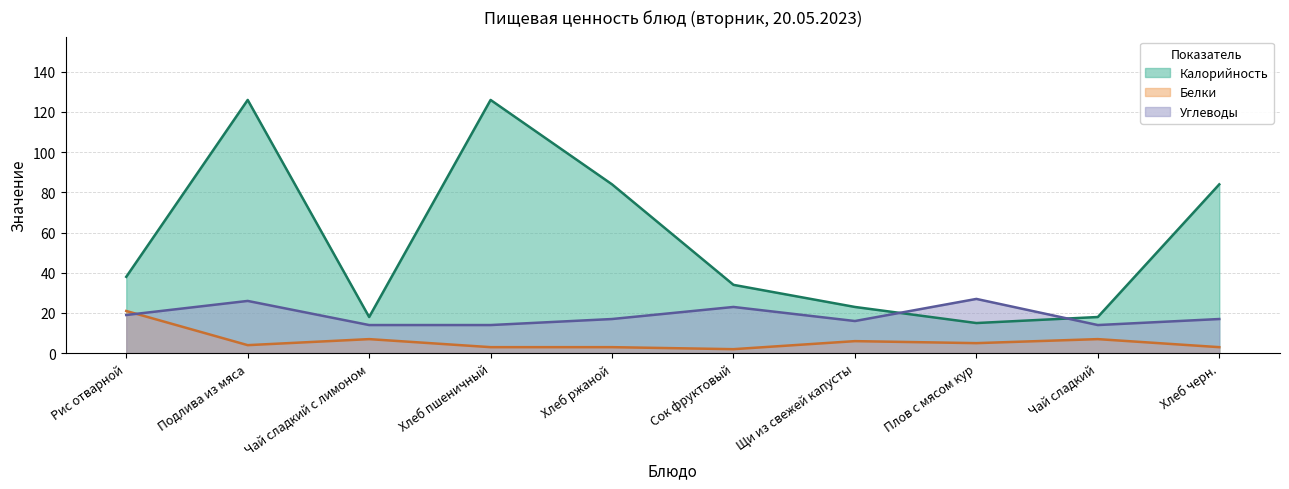

At how many categories does at least one series exceed 23?

7